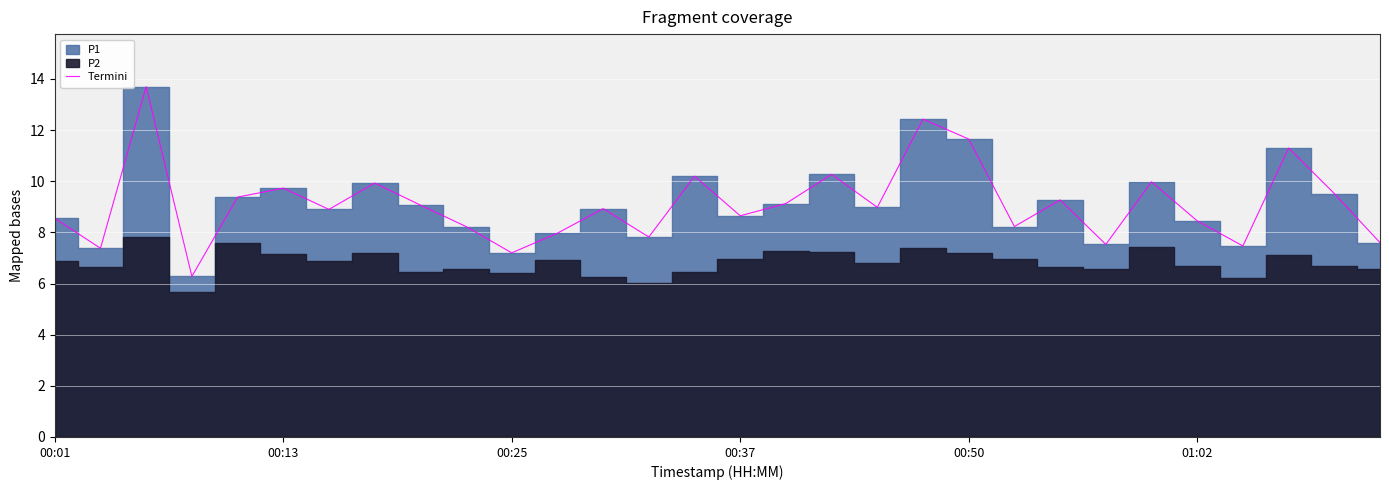

How many values are below 8?

8